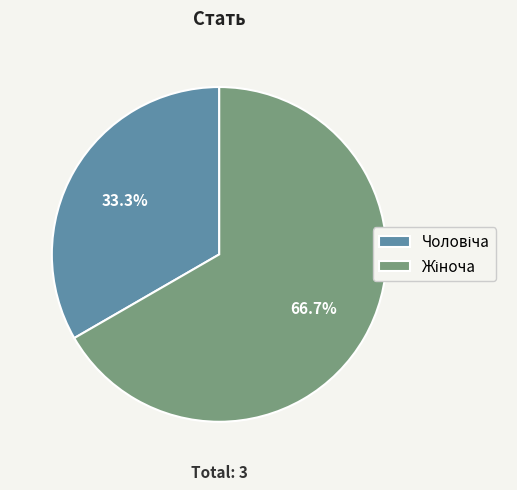

Is there a majority slice in this chart?

Yes